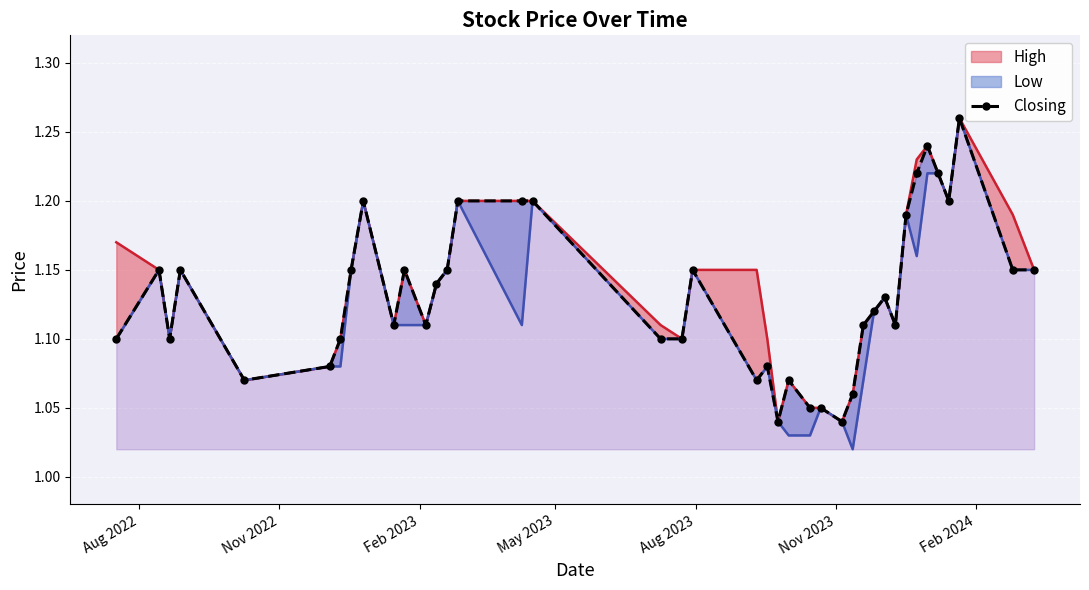

How many interior local valleys (lower than both neighbors) does the data have?

9